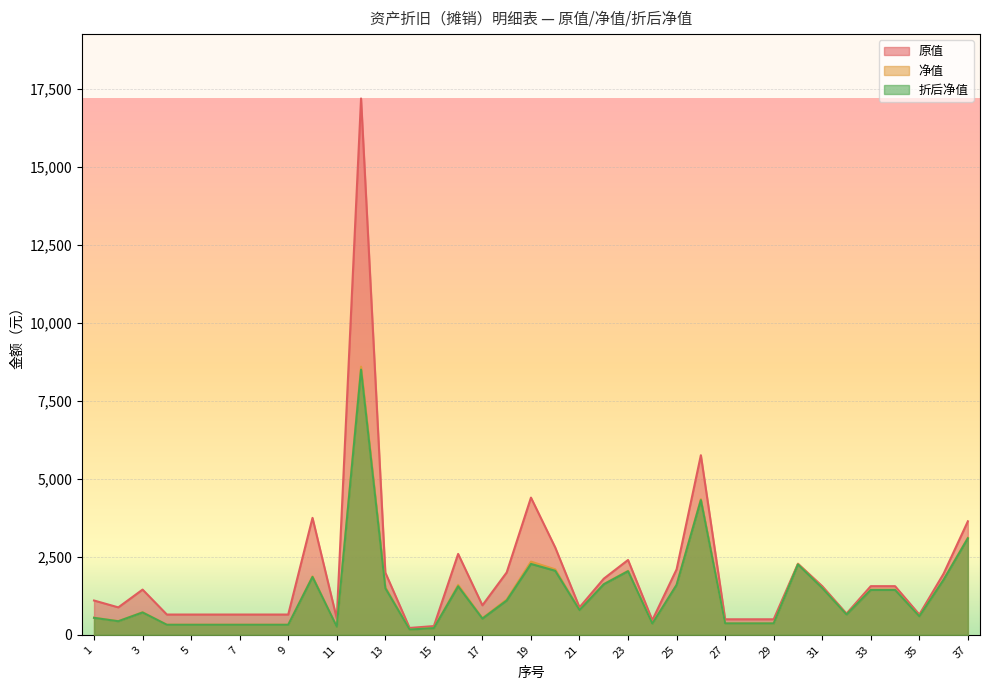

Which series has the widest spread of values?

原值